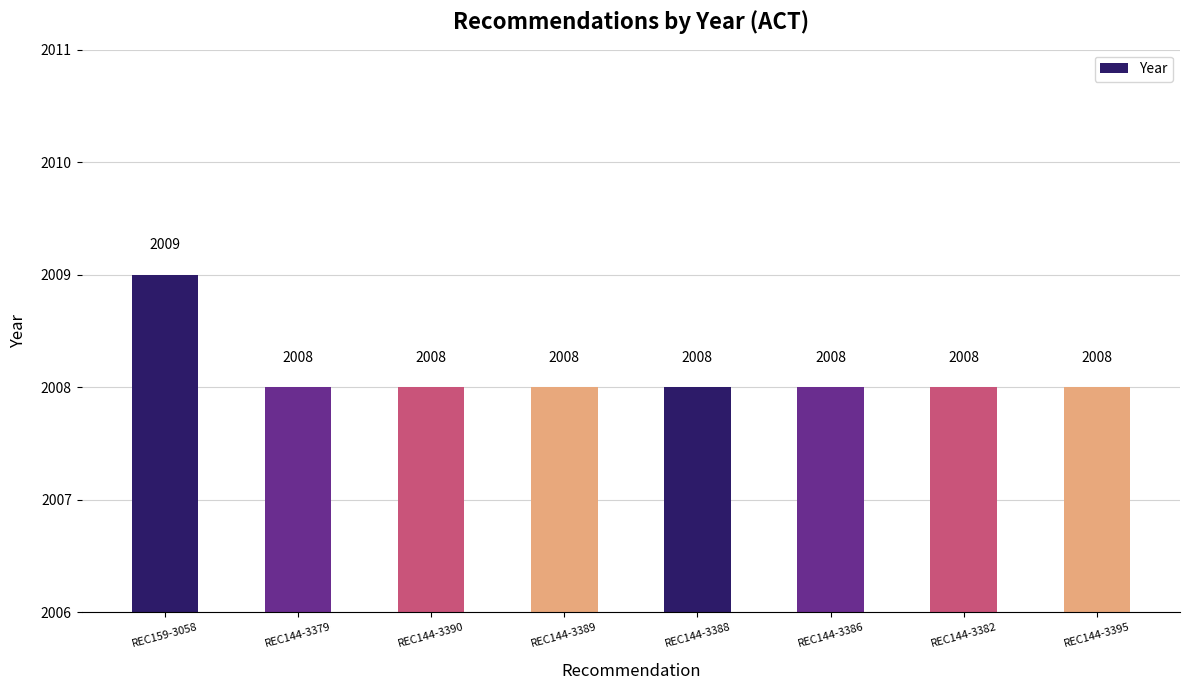

Reading left to right, list all the values displayed in this chart.

2009	2008	2008	2008	2008	2008	2008	2008